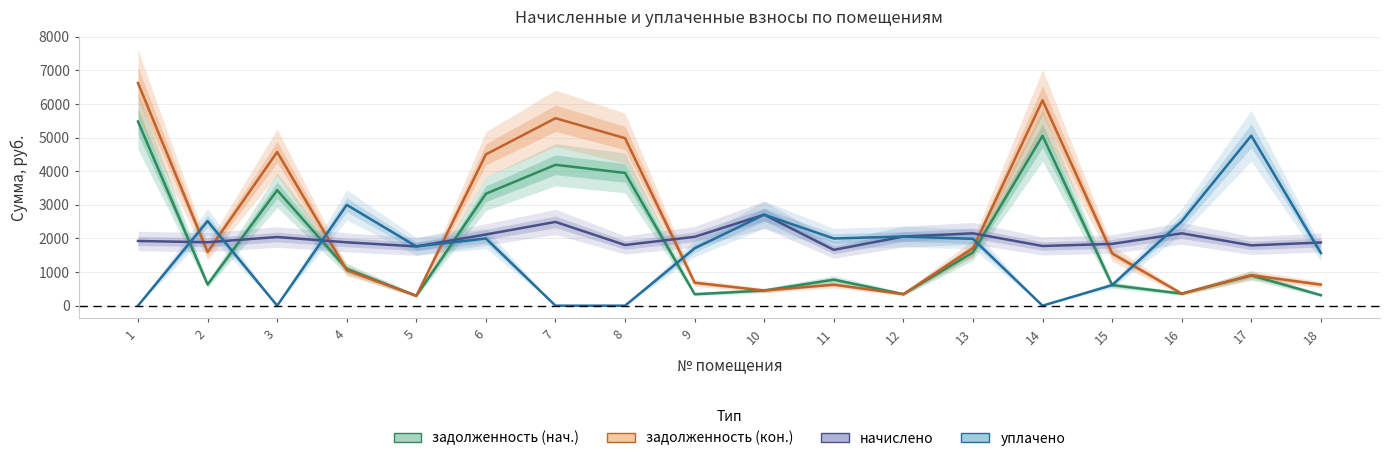

Read the уплачено value at 10.

2707.6